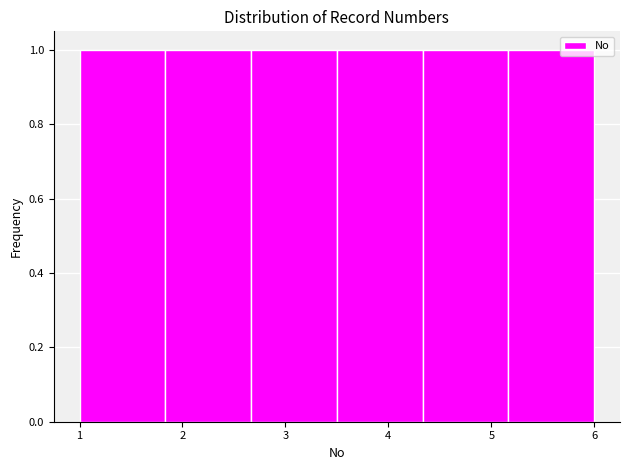

Reading left to right, transcribe this chart: for each bar, give the range it covers on the x-axis and its height. Neither the bar edges nor the heights are printed on the chart, so give them approximately, as read against the axes.

1.0 to 1.8: 1
1.8 to 2.7: 1
2.7 to 3.5: 1
3.5 to 4.3: 1
4.3 to 5.2: 1
5.2 to 6.0: 1